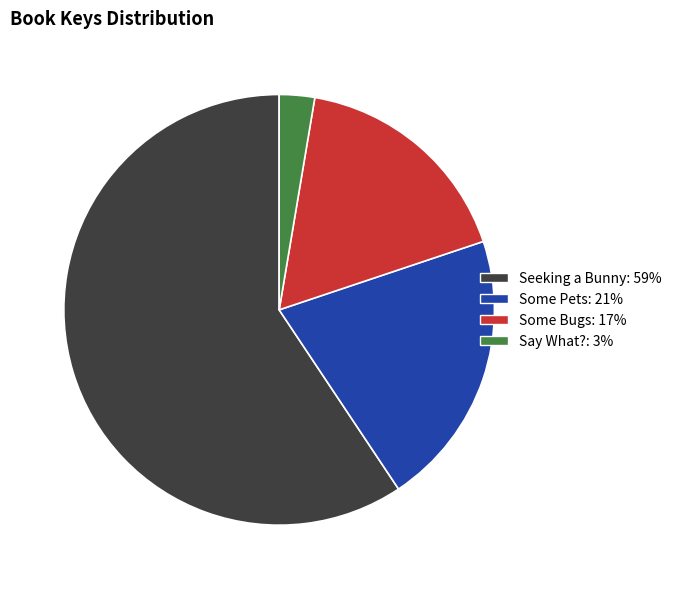

How many segments does this pie chart have?

4